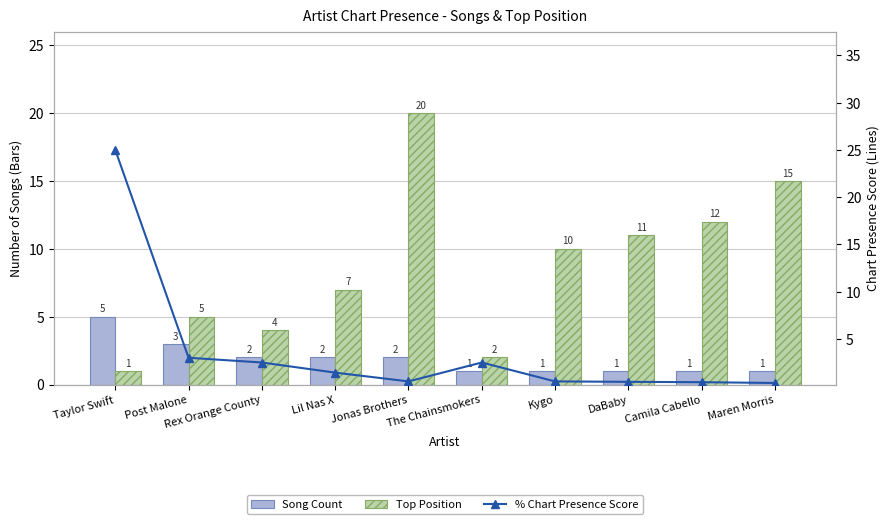

How many categories are shown in the chart?

10